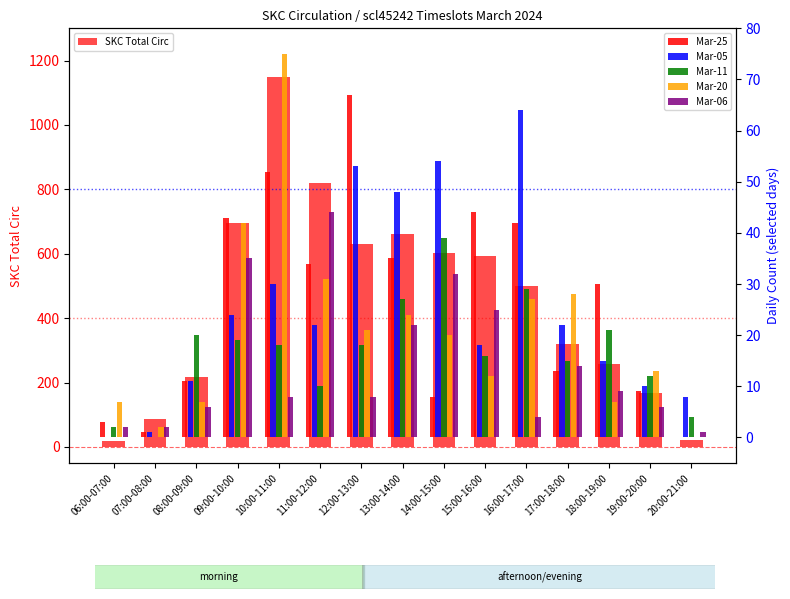

Which series changed the most between 07:00-08:00 and 19:00-20:00?

SKC Total Circ